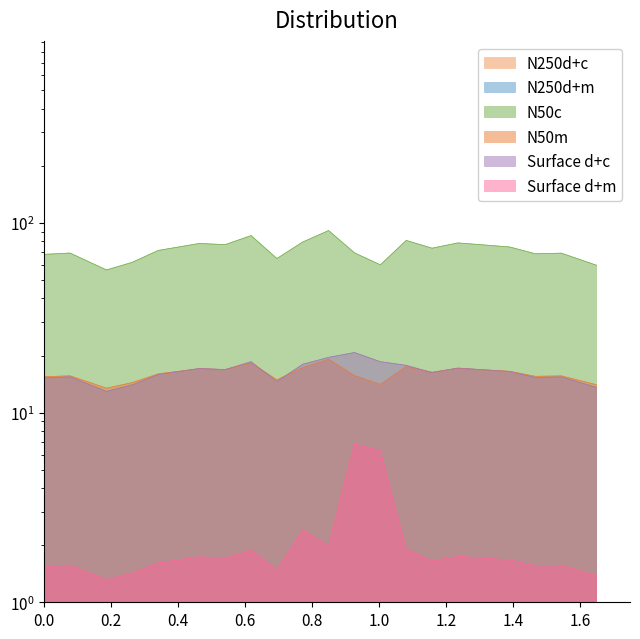

How many lines are shown in the chart?

6